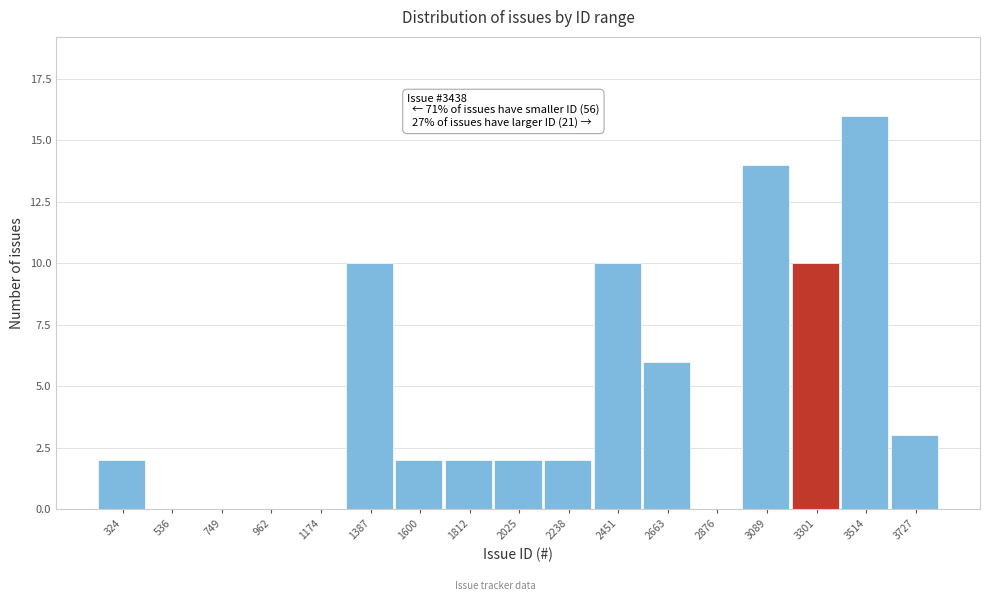

Reading left to right, transcribe all the data shown in this chart.

324=2	536=0	749=0	962=0	1174=0	1387=10	1600=2	1812=2	2025=2	2238=2	2451=10	2663=6	2876=0	3089=14	3301=10	3514=16	3727=3